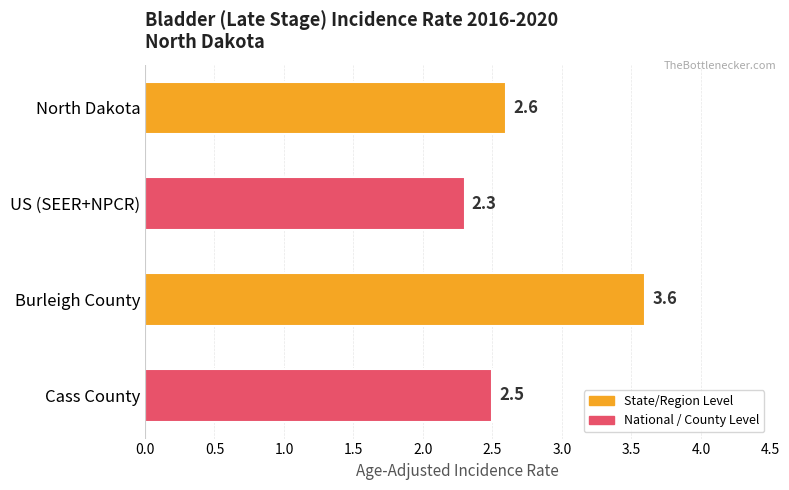

Rank the categories by value from highest to lowest.

Burleigh County, North Dakota, Cass County, US (SEER+NPCR)